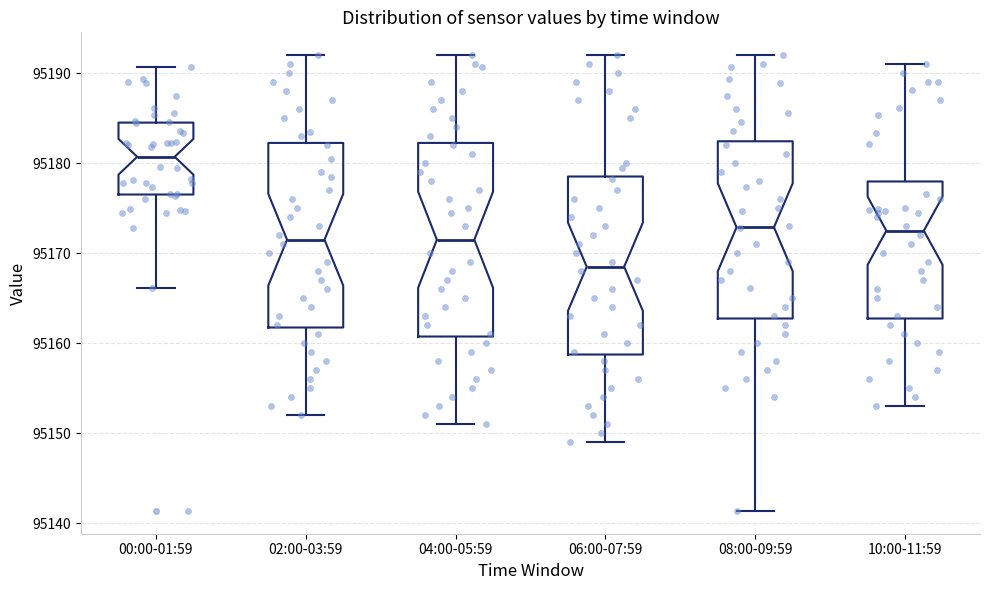

Comparing the boxes themselves (not the whiskers), which one is the tallest?

04:00-05:59